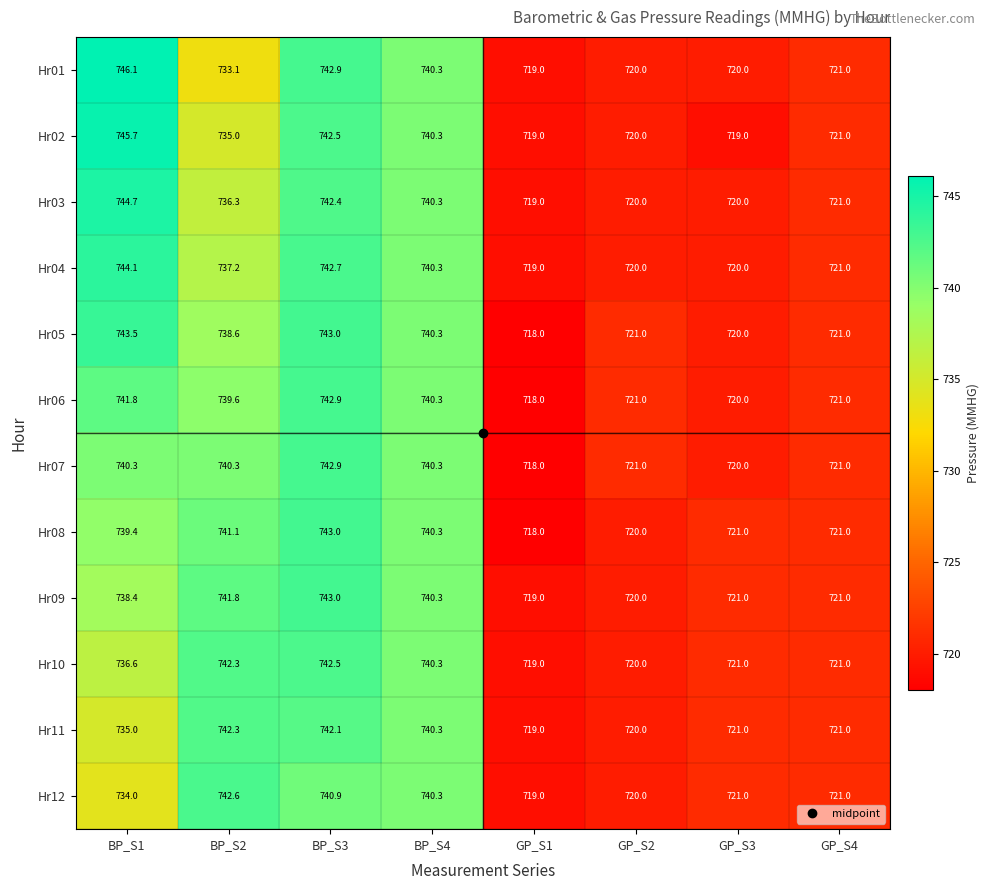

Is it true that Hr08 equals 461.6 at GP_S4?

False